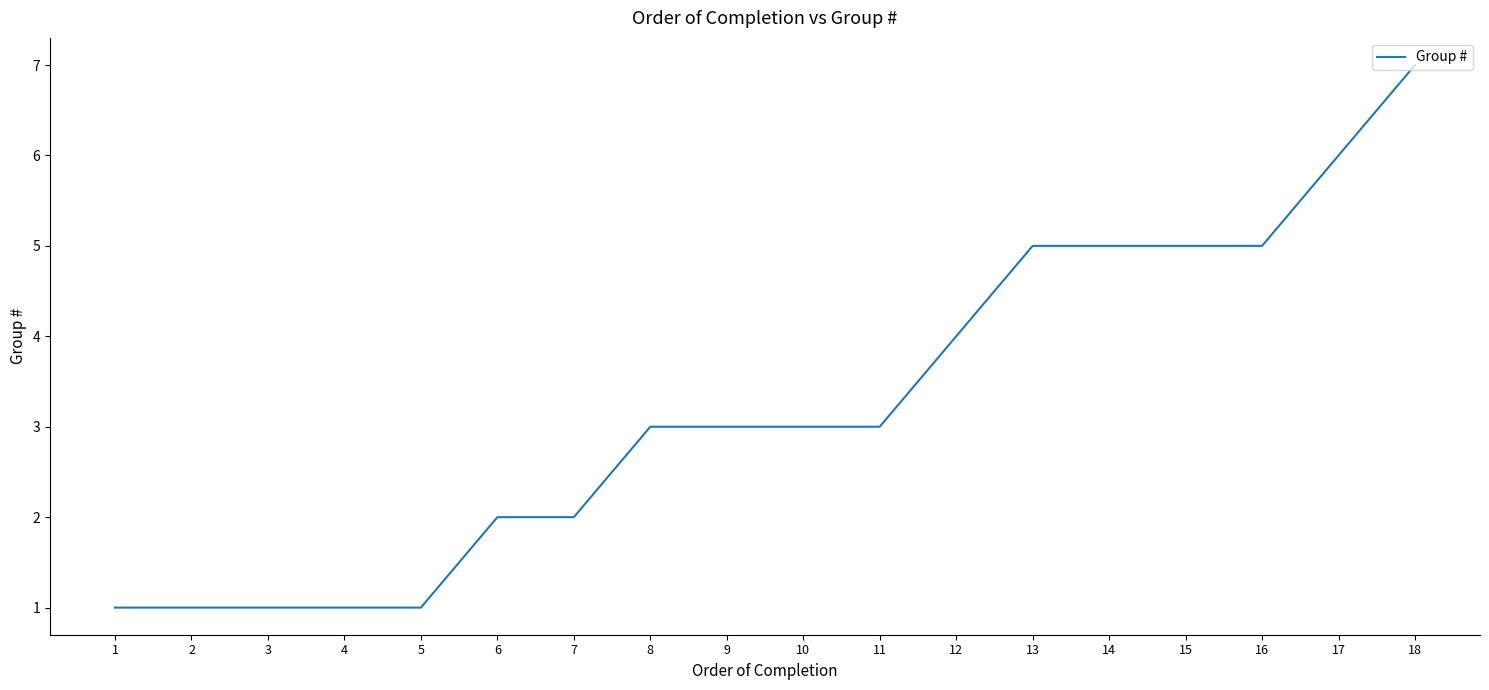

Reading right to left, extract all data points from this chart.

7	6	5	5	5	5	4	3	3	3	3	2	2	1	1	1	1	1